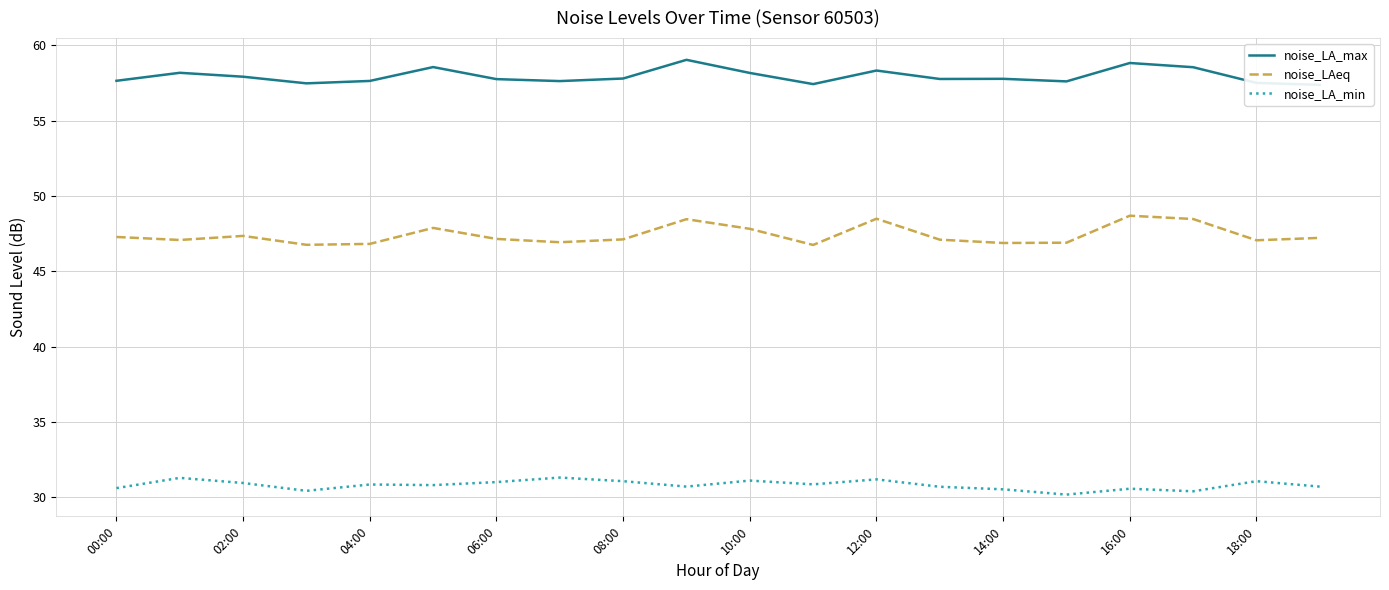

True or false: noise_LA_min and noise_LAeq cross at least once.

False